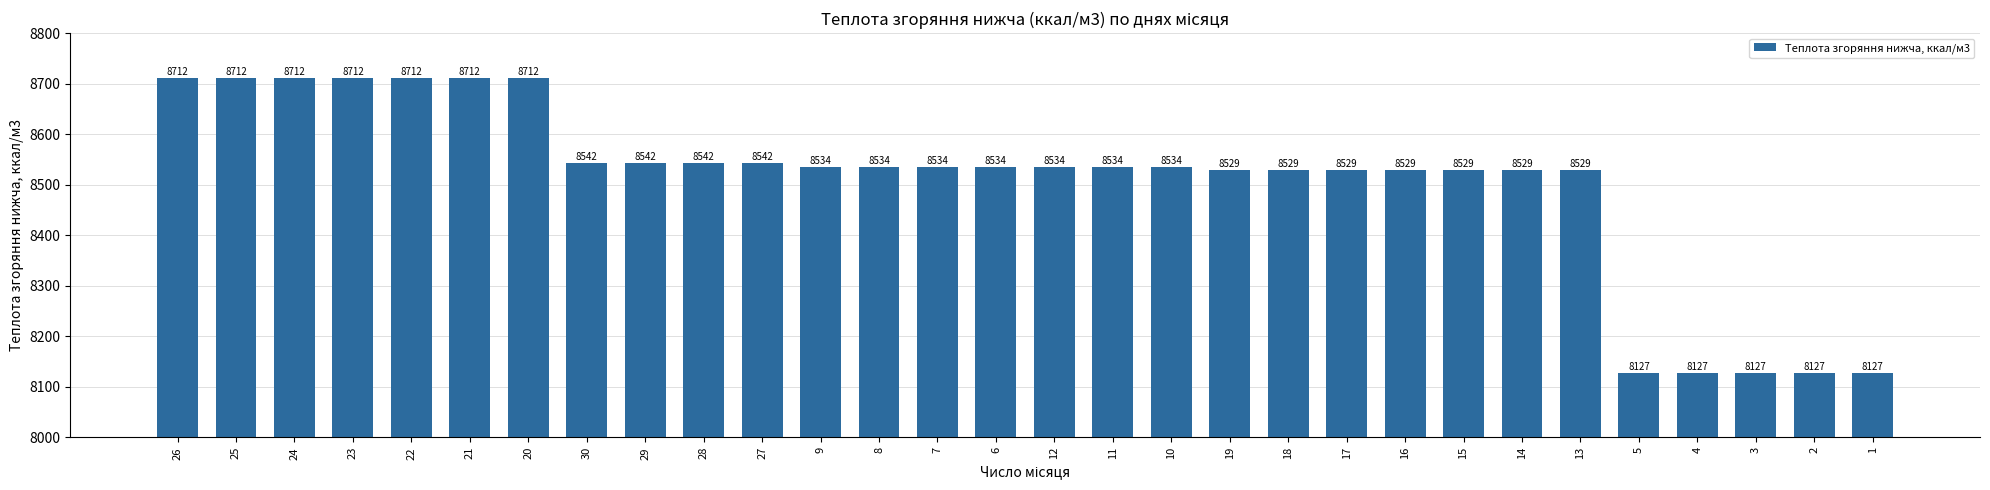

Is it true that the value at 14 is 14803.4?

False